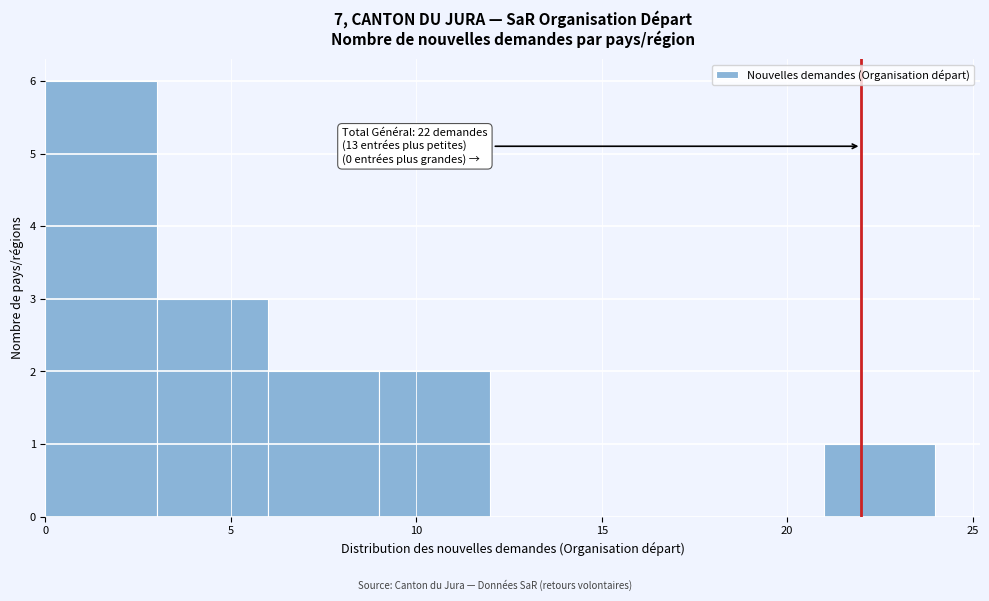

Over which range of the x-axis is the bar tallest?

0 to 3